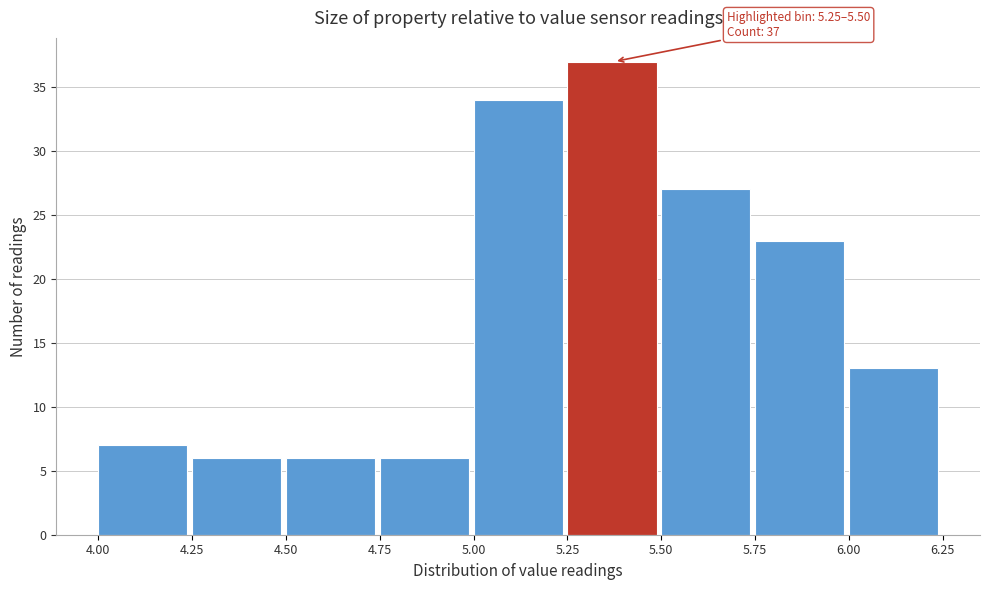

Over which range of the x-axis is the bar tallest?

5.25 to 5.50